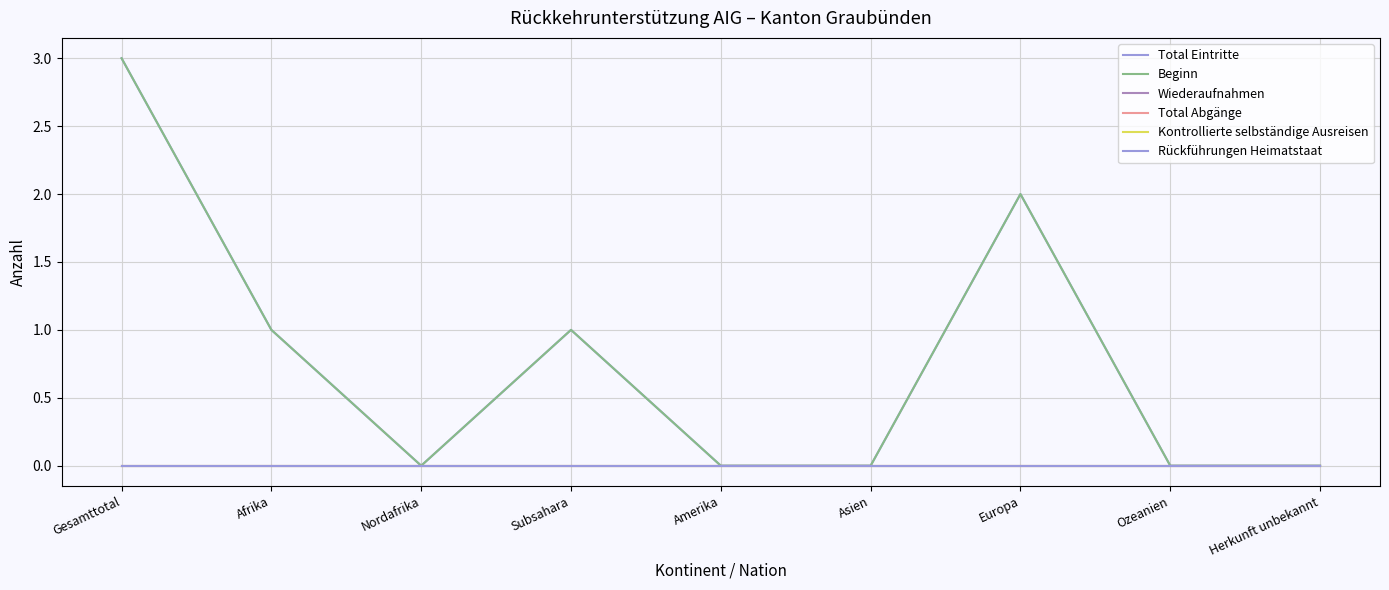

What is the label of the 7th point from the left?

Europa